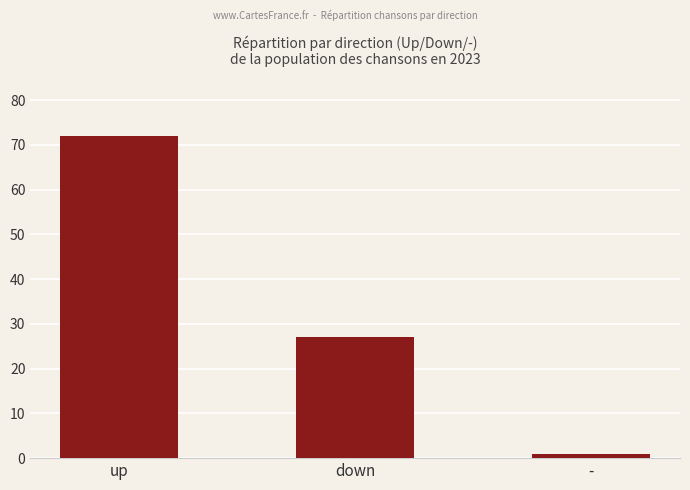

What is the value of the 2nd bar from the left?

27